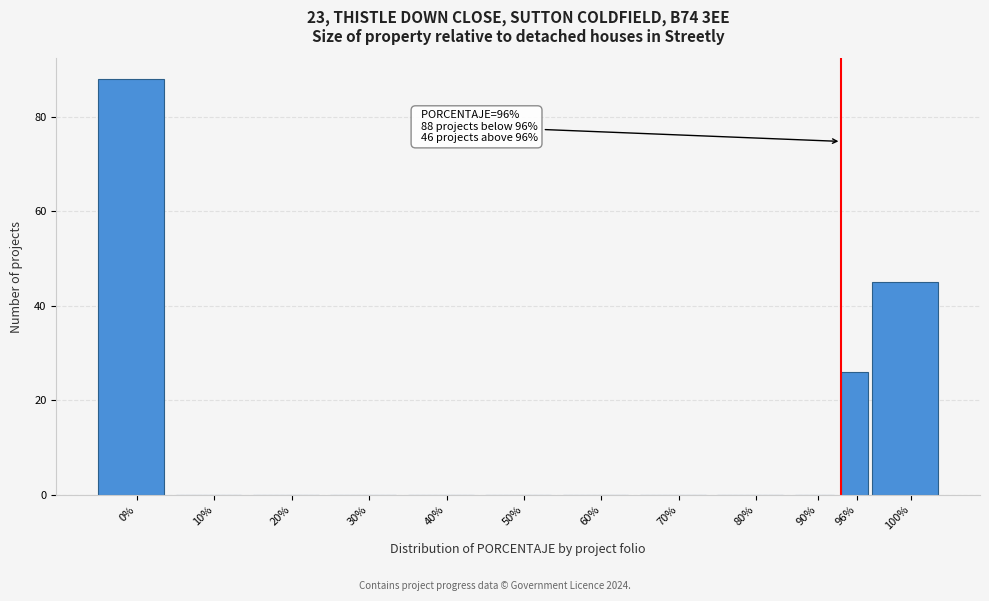

Reading left to right, list all the values displayed in this chart.

0%=88	10%=0	20%=0	30%=0	40%=0	50%=0	60%=0	70%=0	80%=0	90%=0	96%=26	100%=45